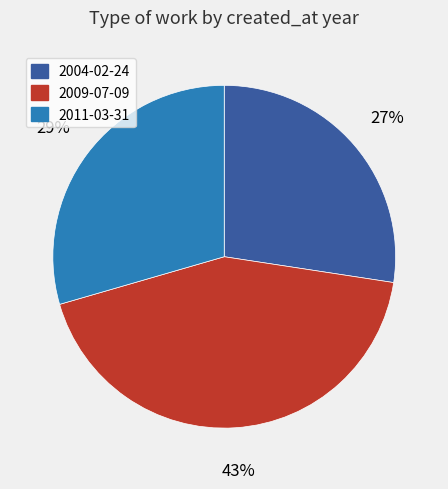

Do 2009-07-09 and 2004-02-24 together represent more than half of the pie?

Yes